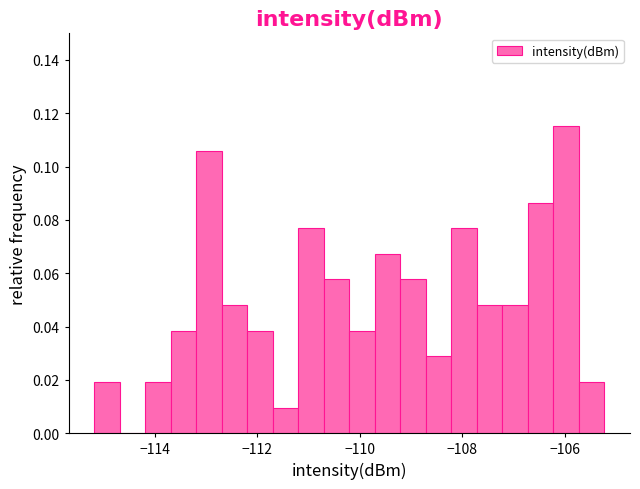

Around what value on the x-axis is the tallest bar? Give the approximate position of its centre, as read against the axis.

-106.0